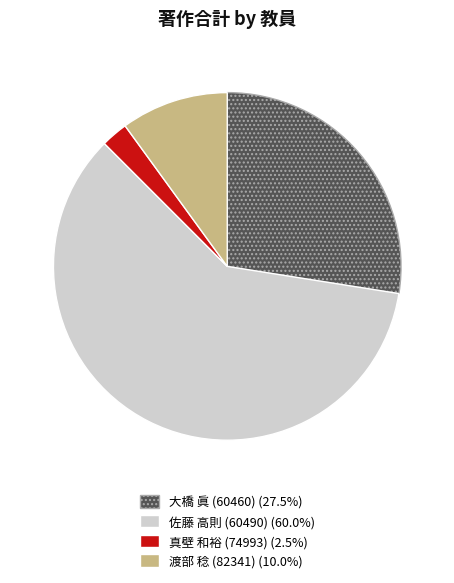

Does any single category account for the majority?

Yes